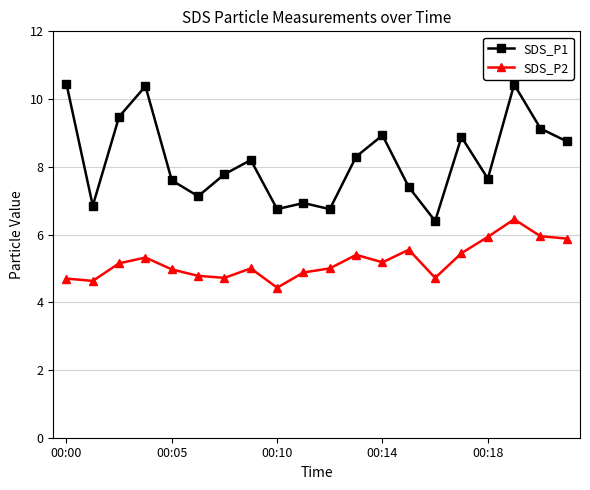

At how many categories does at least one series exceed 4?

20